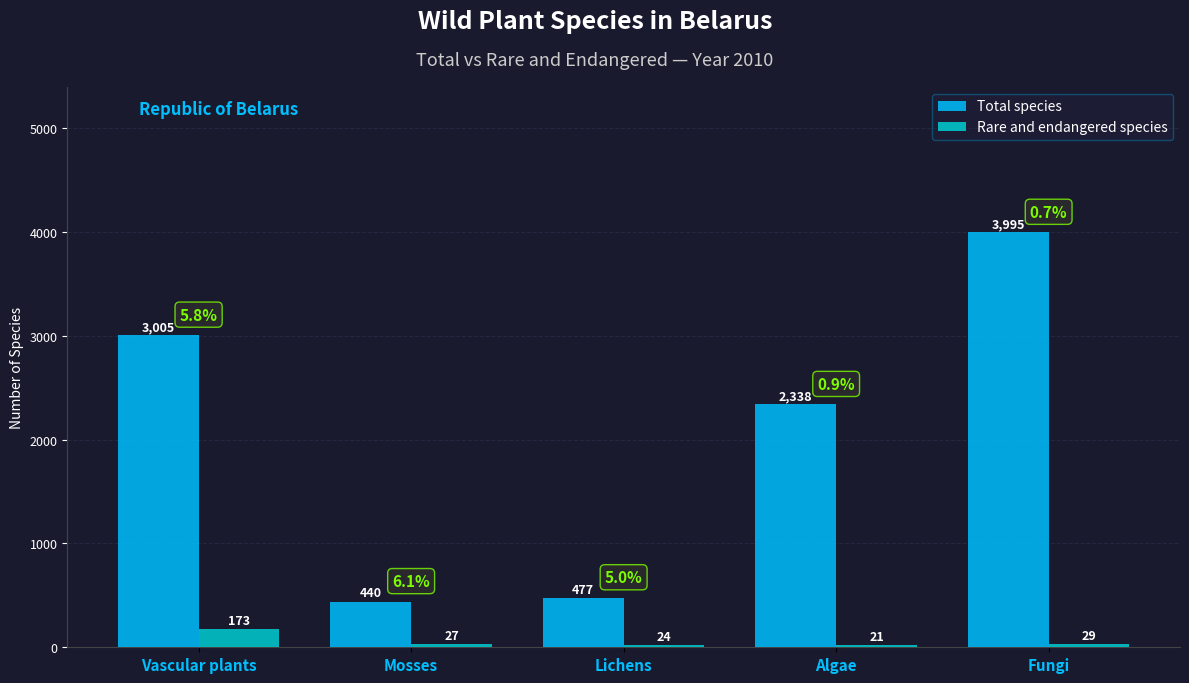

Where does the Rare and endangered species series first go above 27?

Vascular plants